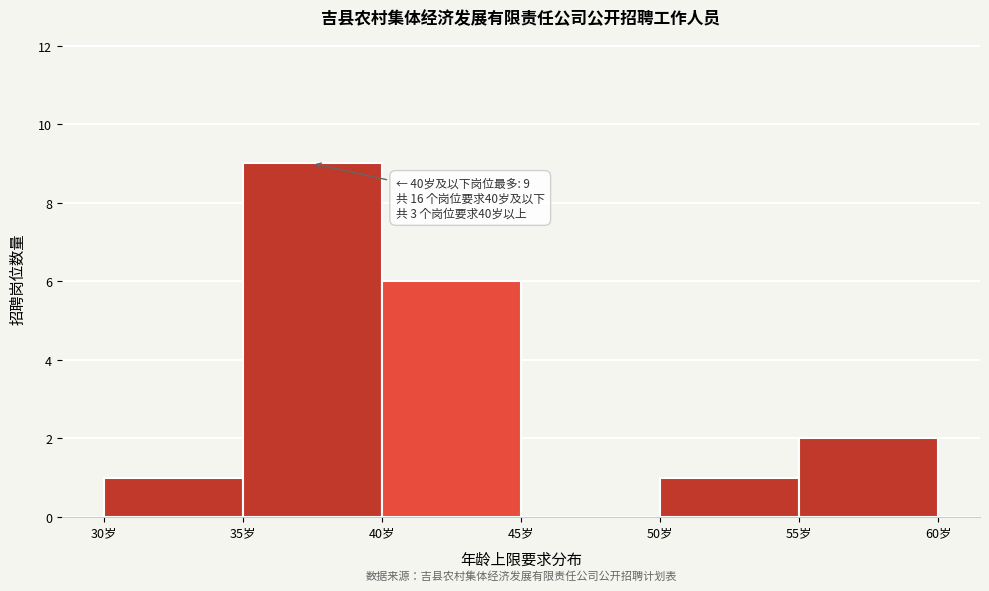

Which range on the x-axis has the tallest bar?

35 to 40